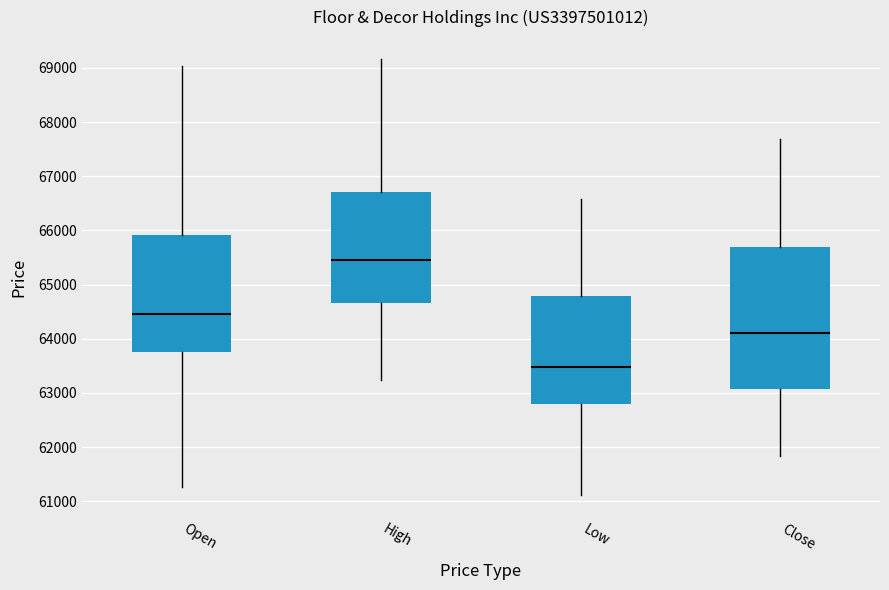

Which box has the highest median line?

High